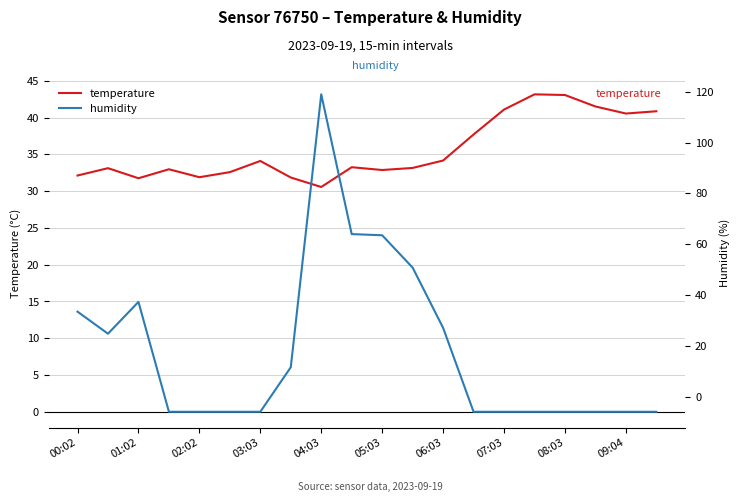

The value of temperature at 08:03 is 43.1. True or false?

True